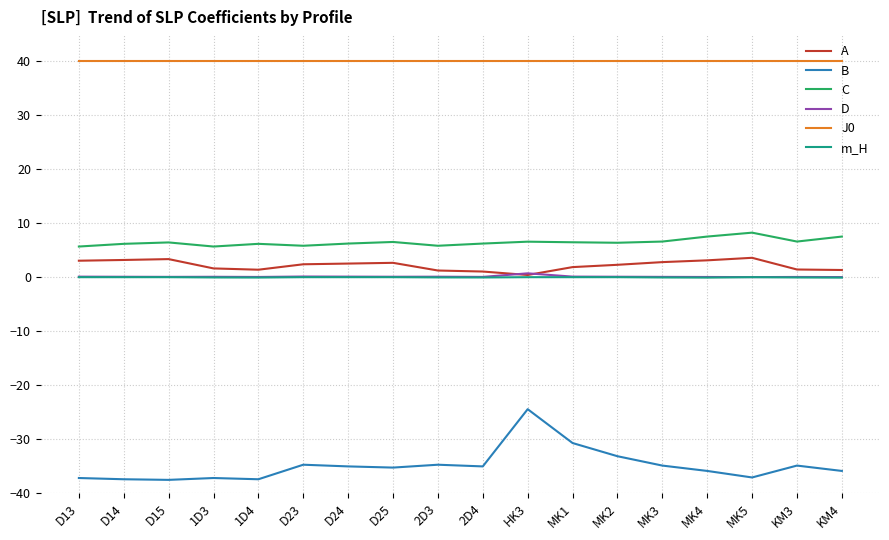

What is the approximate value of J0 at 1D4?

40.0